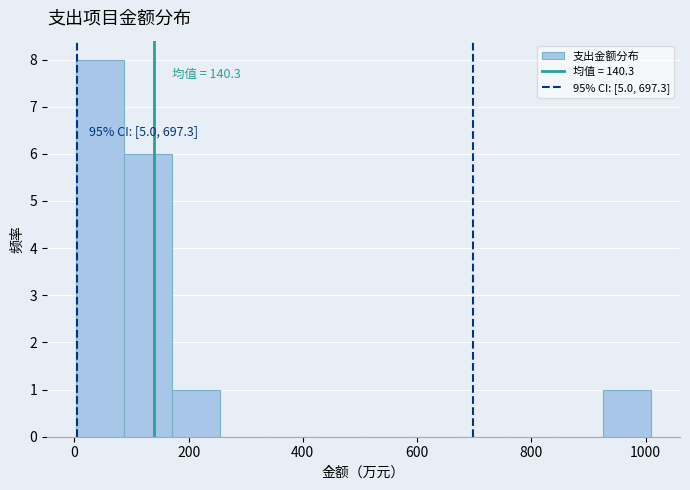

Over which range of the x-axis is the bar tallest?

0 to 80